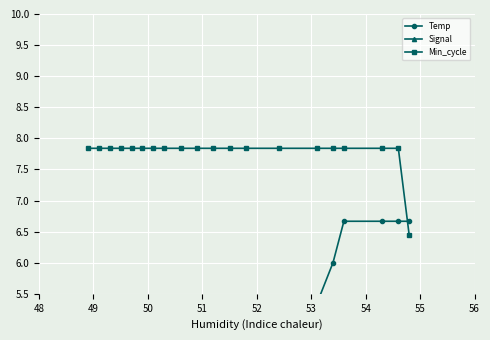

How many Min_cycle values are between 7 and 8?

19